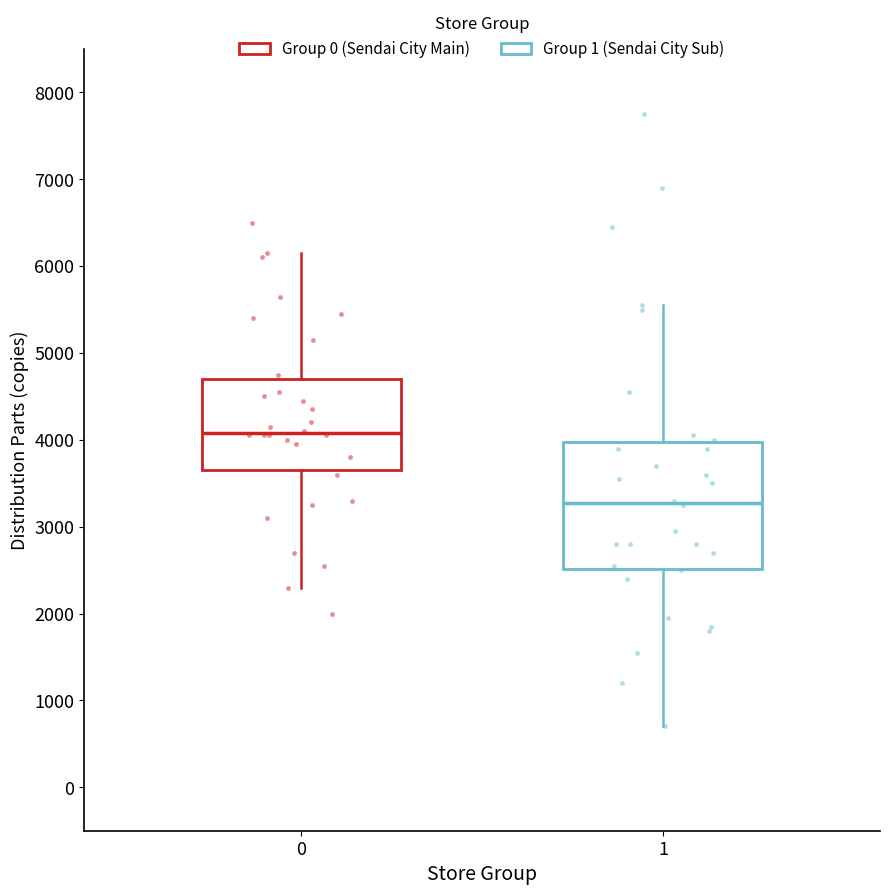

Where does the lower whisker of the box at x = 0 end on the y-axis? The values are not printed on the chart, so give them approximately, as read against the axis.

2300